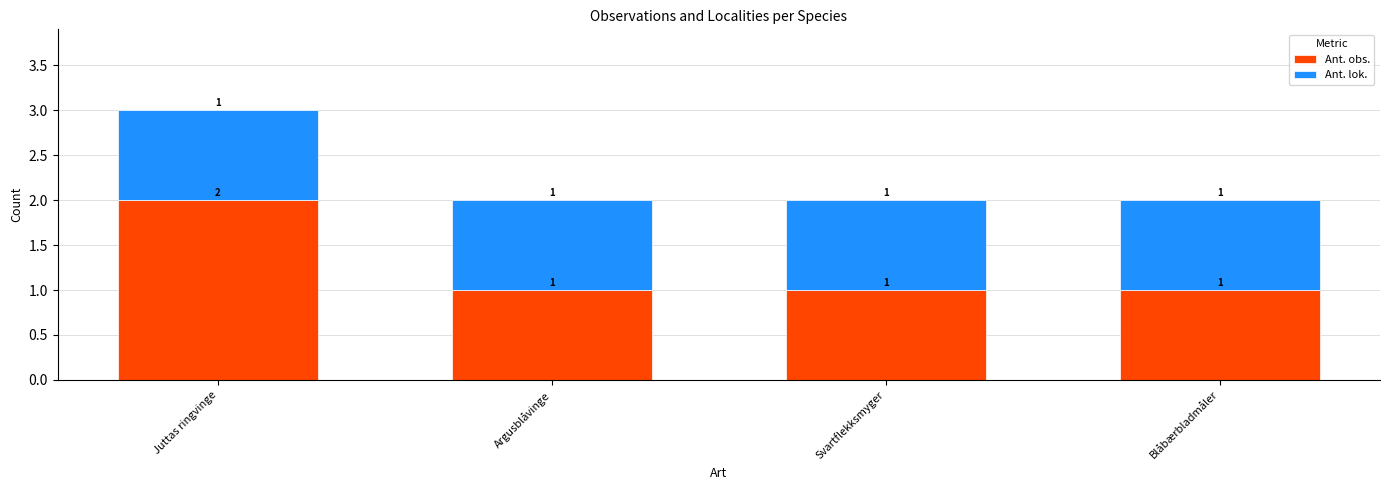

What is the average value of the Ant. obs. series?

1